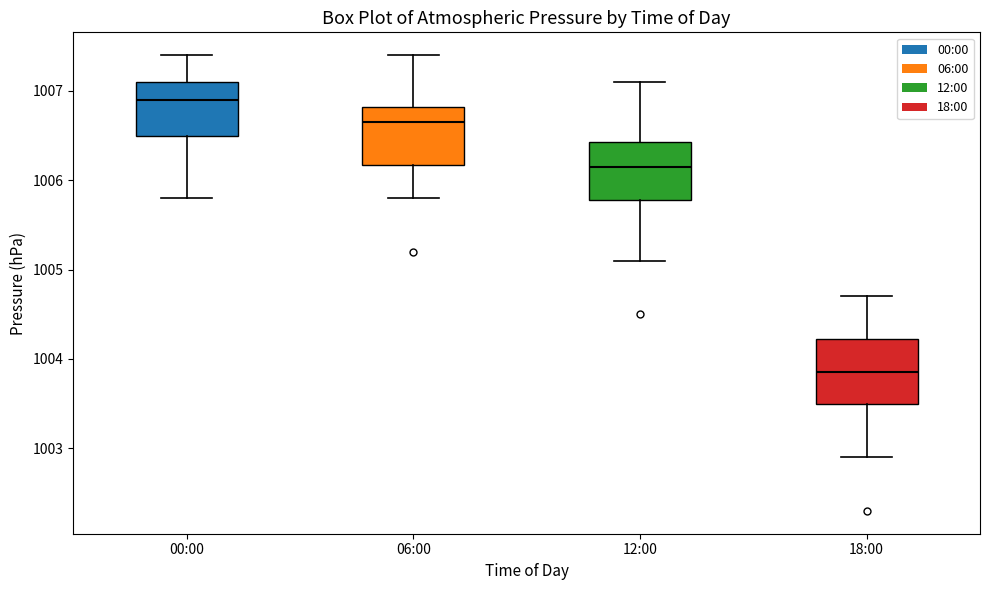

Which box's median line is the lowest?

18:00